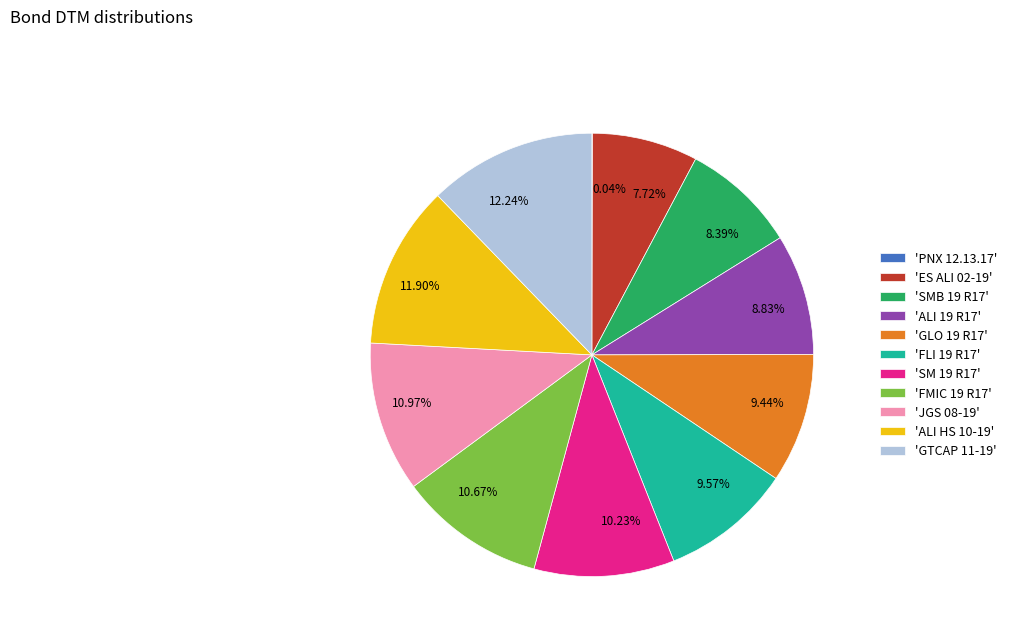

Combined, do 10.97% and 8.83% account for over 50%?

No